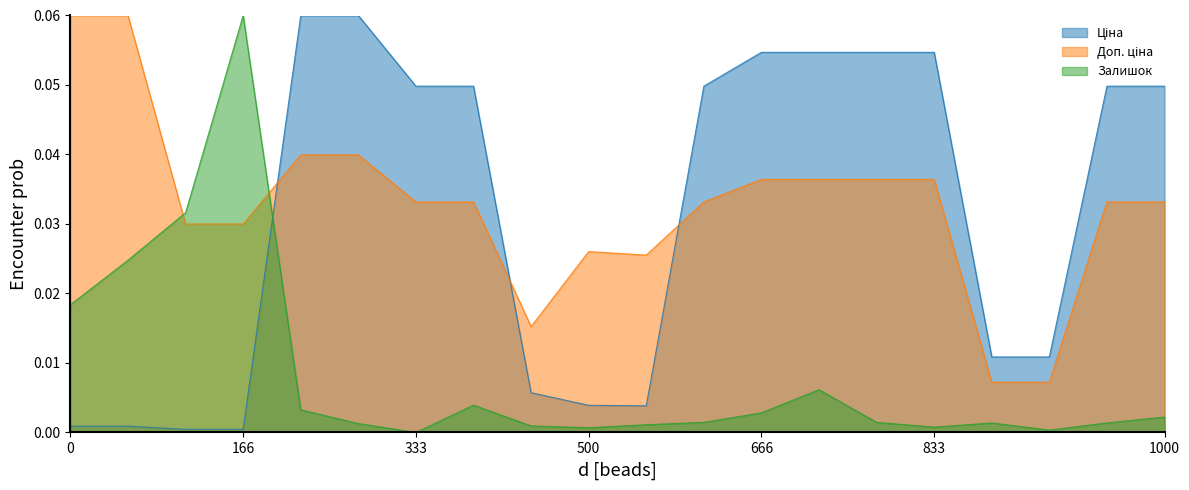

At how many categories does at least one series exceed 0?

20